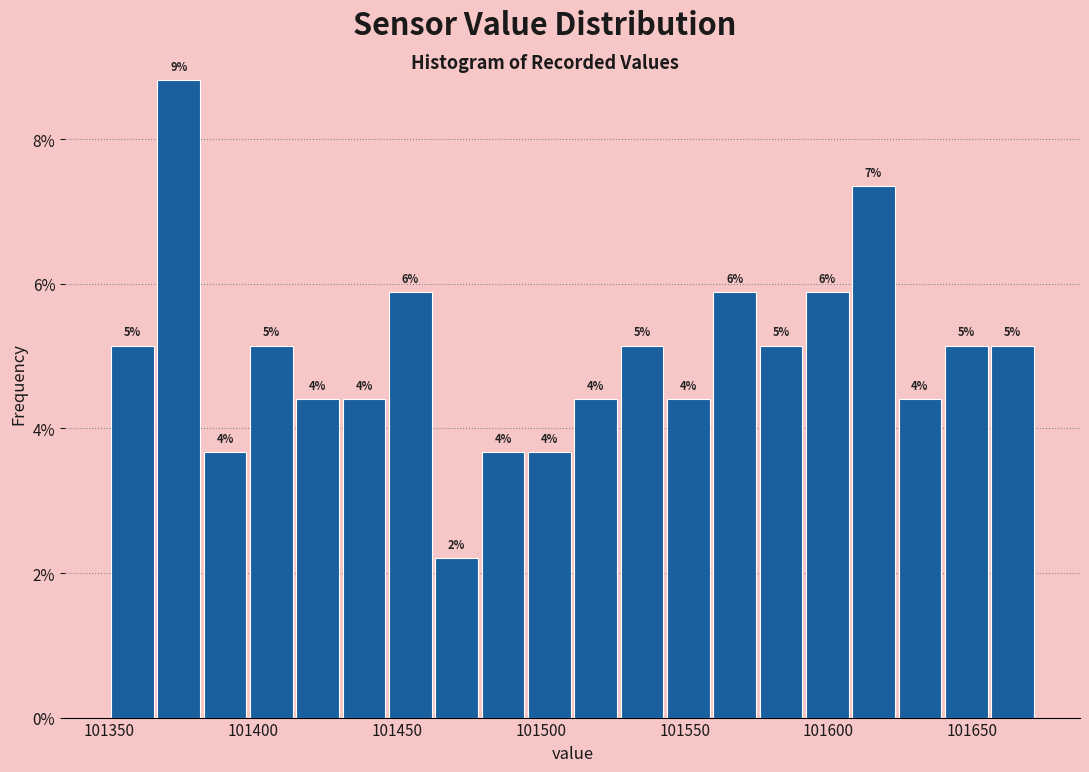

Read against the x-axis, roughly where is the centre of the tallest bar?

101375